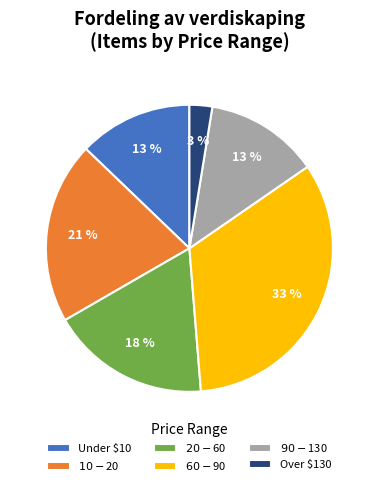

Is it true that Under $10 is 13% of the pie?

True